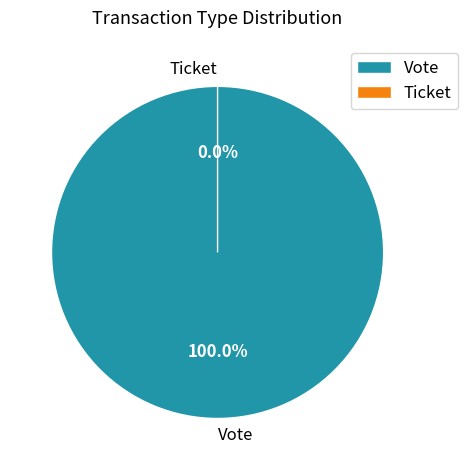

What percentage is the Vote slice, to the nearest percent?

100%